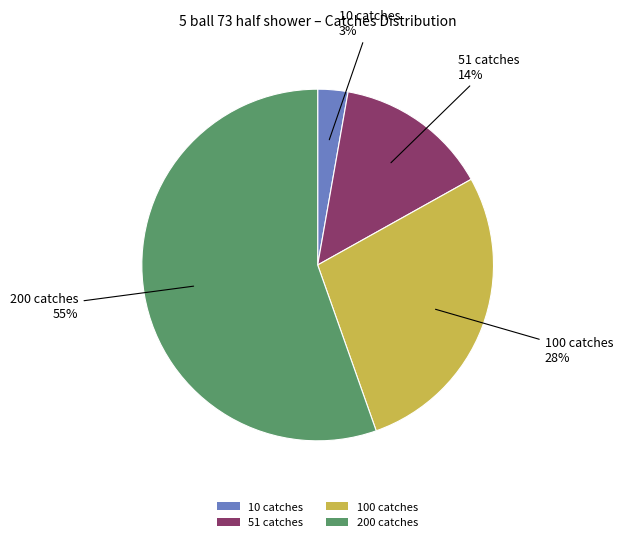

To the nearest percent, what portion does 51 catches represent?

14%